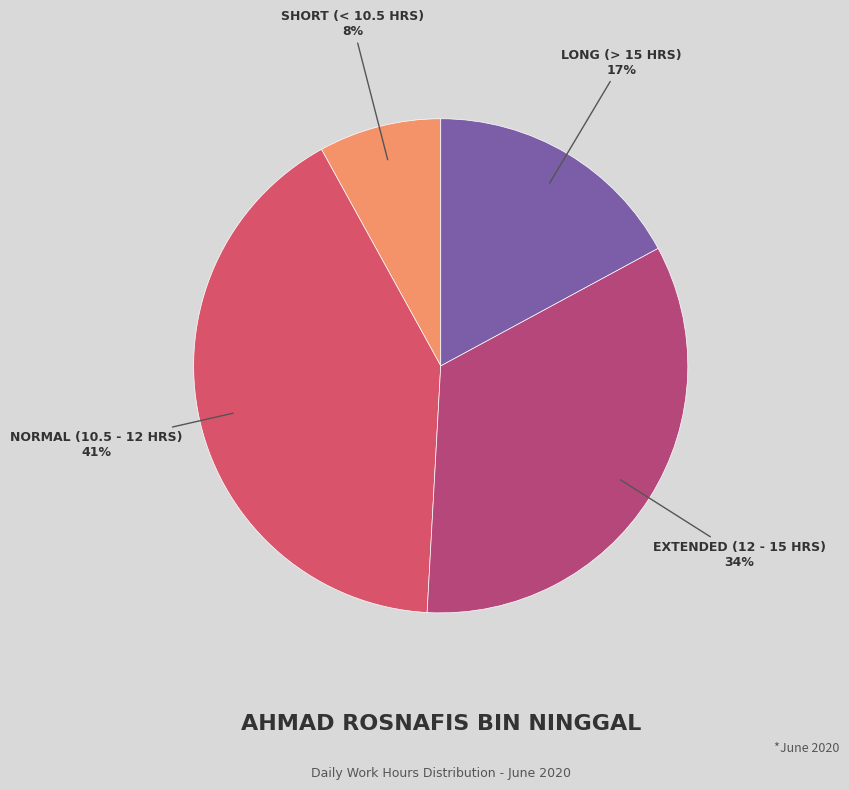

Is there a majority slice in this chart?

No